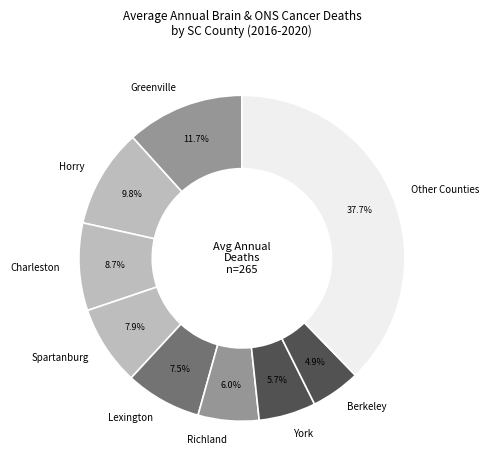

How much of the chart is everything except Lexington?

92.5%